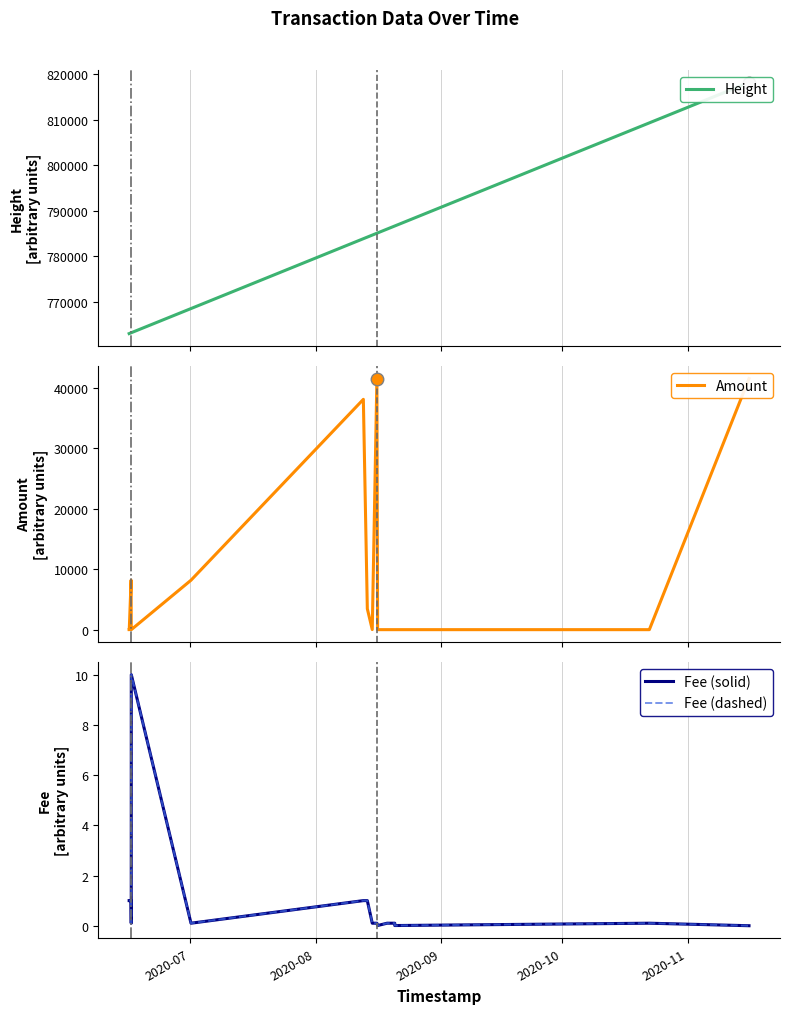

What is the label of the 17th point from the right?

2020-10